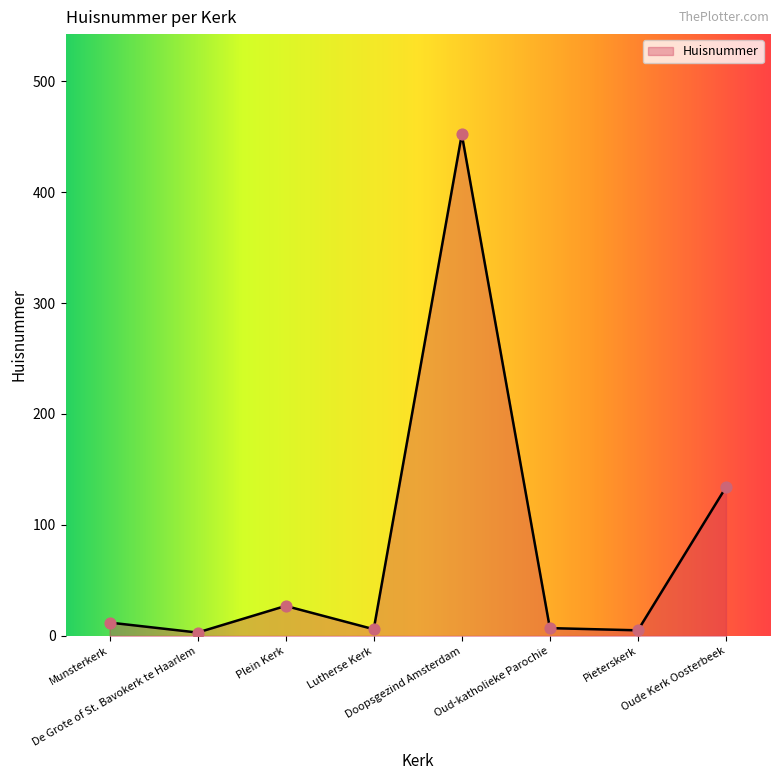

What is the change in value from De Grote of St. Bavokerk te Haarlem to Oud-katholieke Parochie?

+4